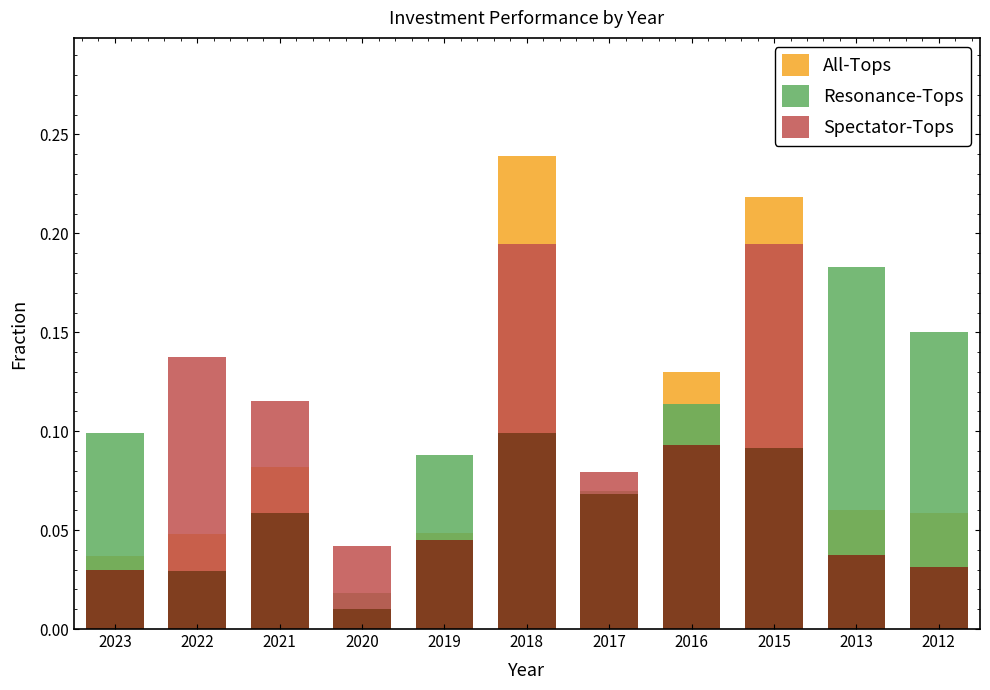

What are all the series names shown in the legend?

All-Tops, Resonance-Tops, Spectator-Tops